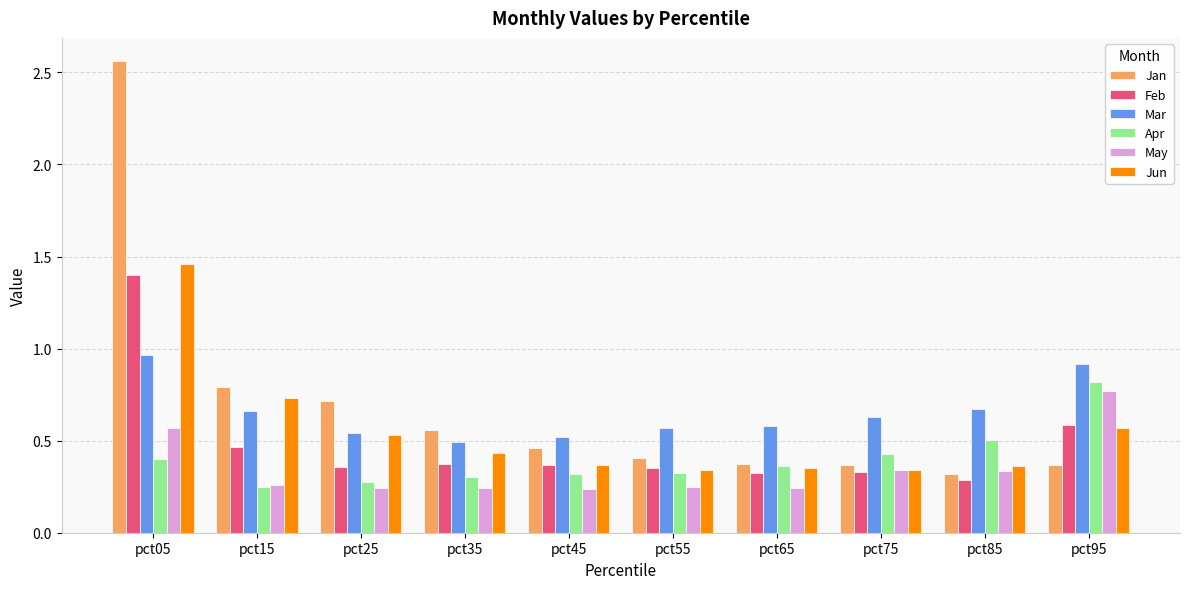

What is the sum of all Mar values?

6.5